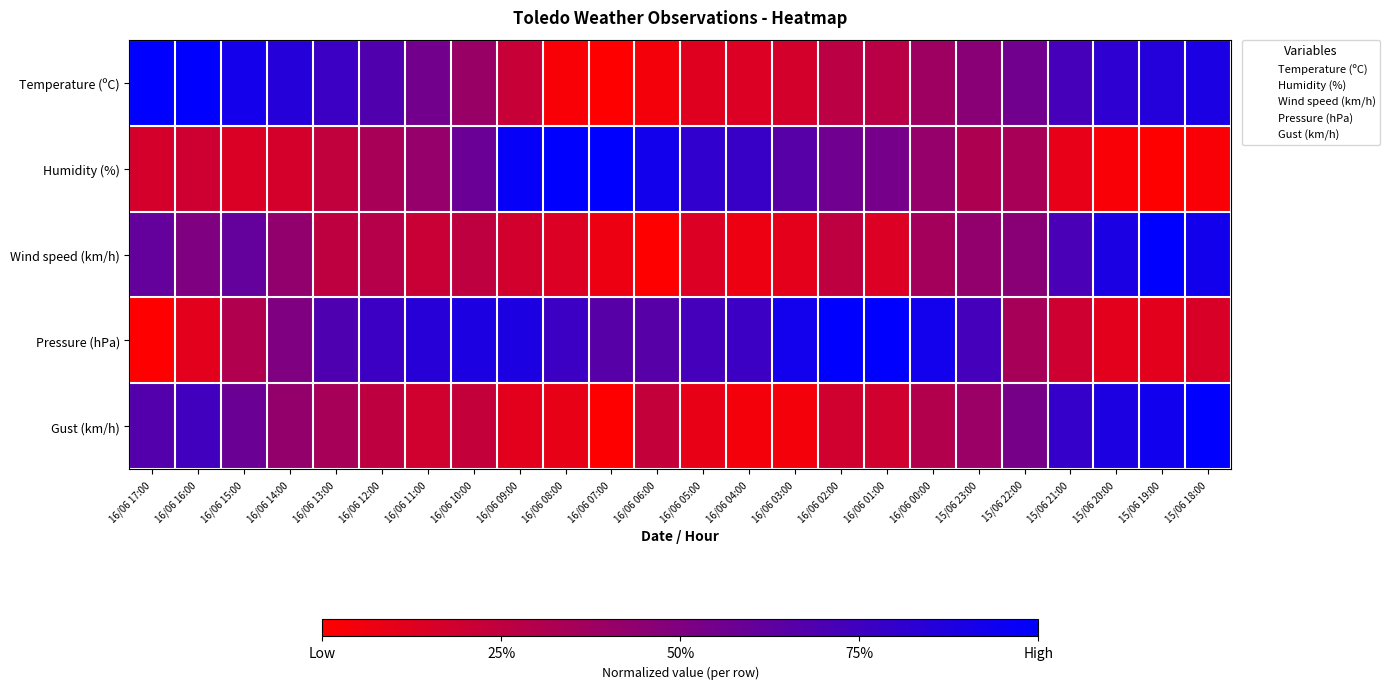

What is the total value across all series at 16/06 11:00?

2.2